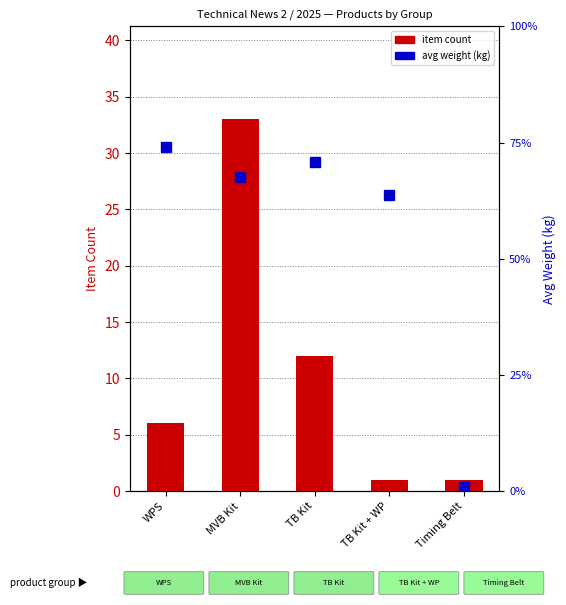

The value of item count at TB Kit is 18.3. True or false?

False